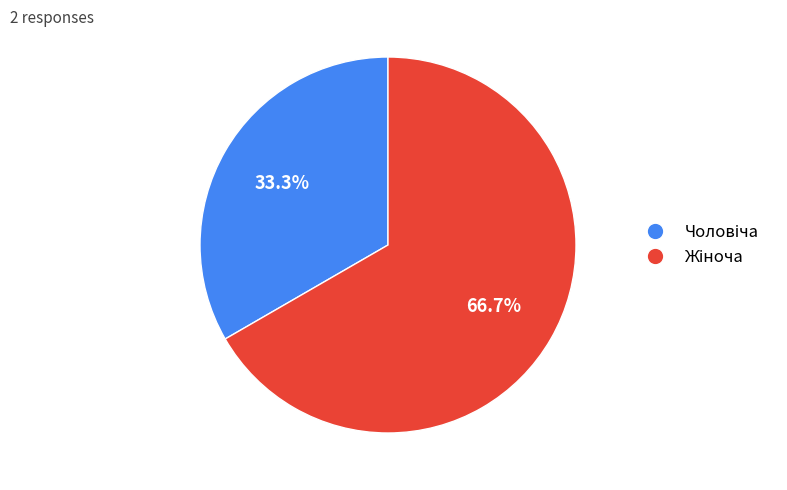

Count the number of slices in the pie.

2